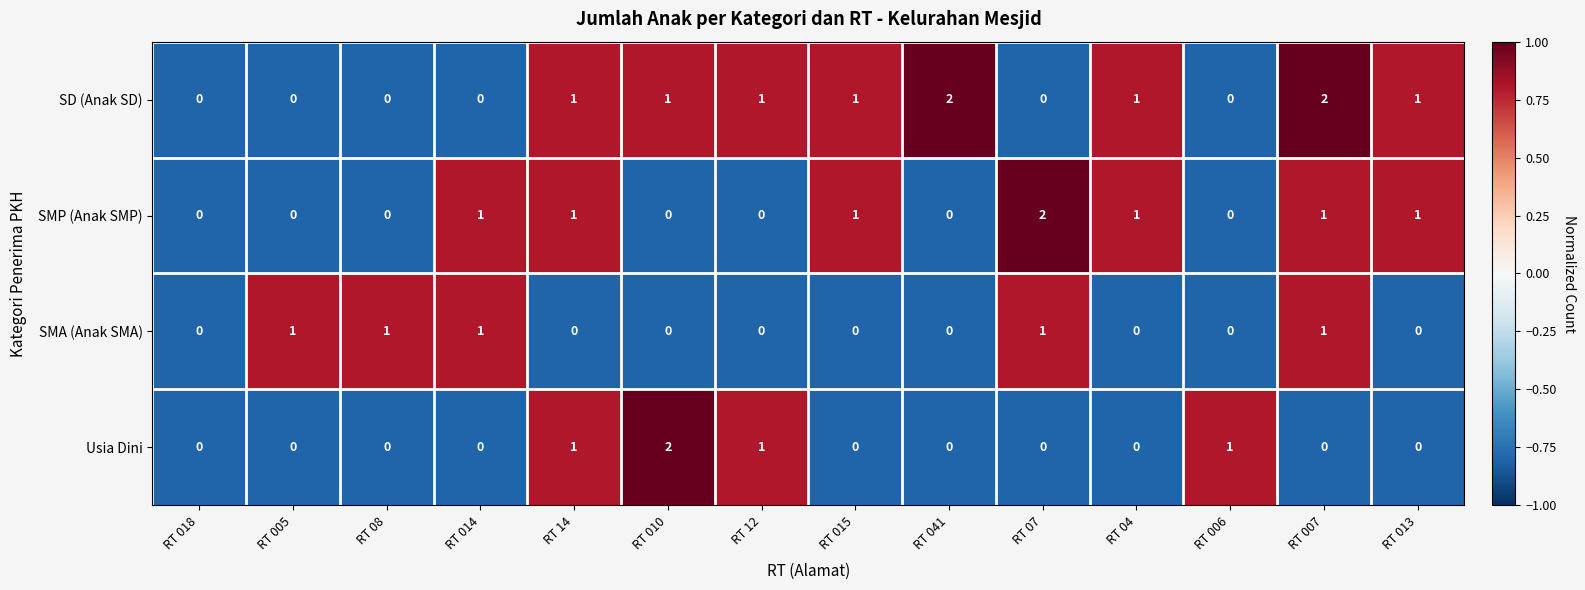

What is the total value across all series at RT 018?

0